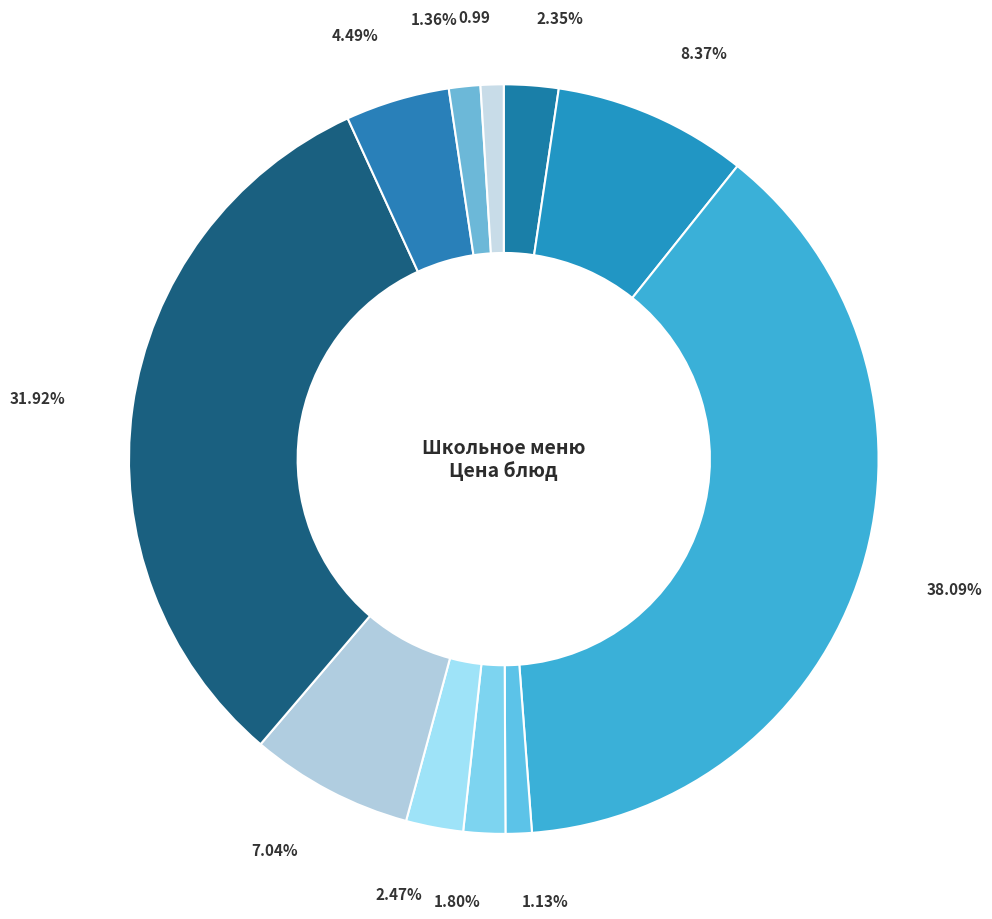

Count the number of slices in the pie.

11